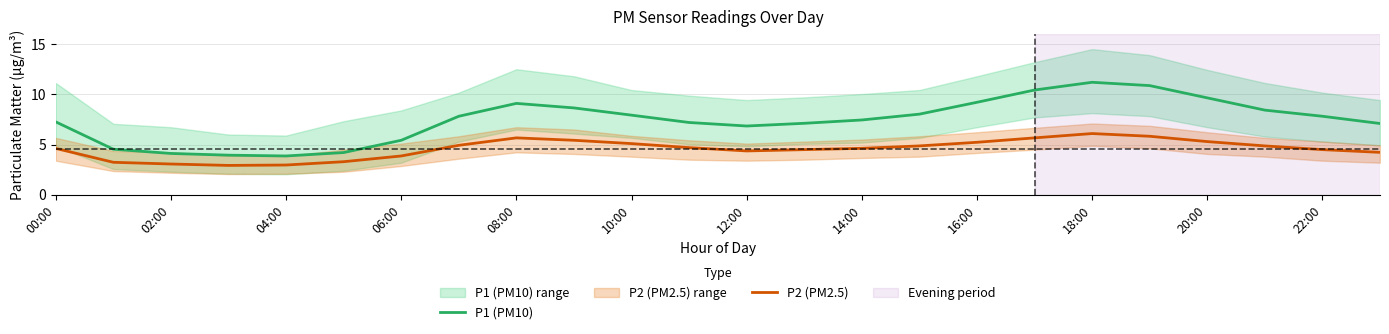

True or false: P2 (PM2.5) and P1 (PM10) cross at least once.

False